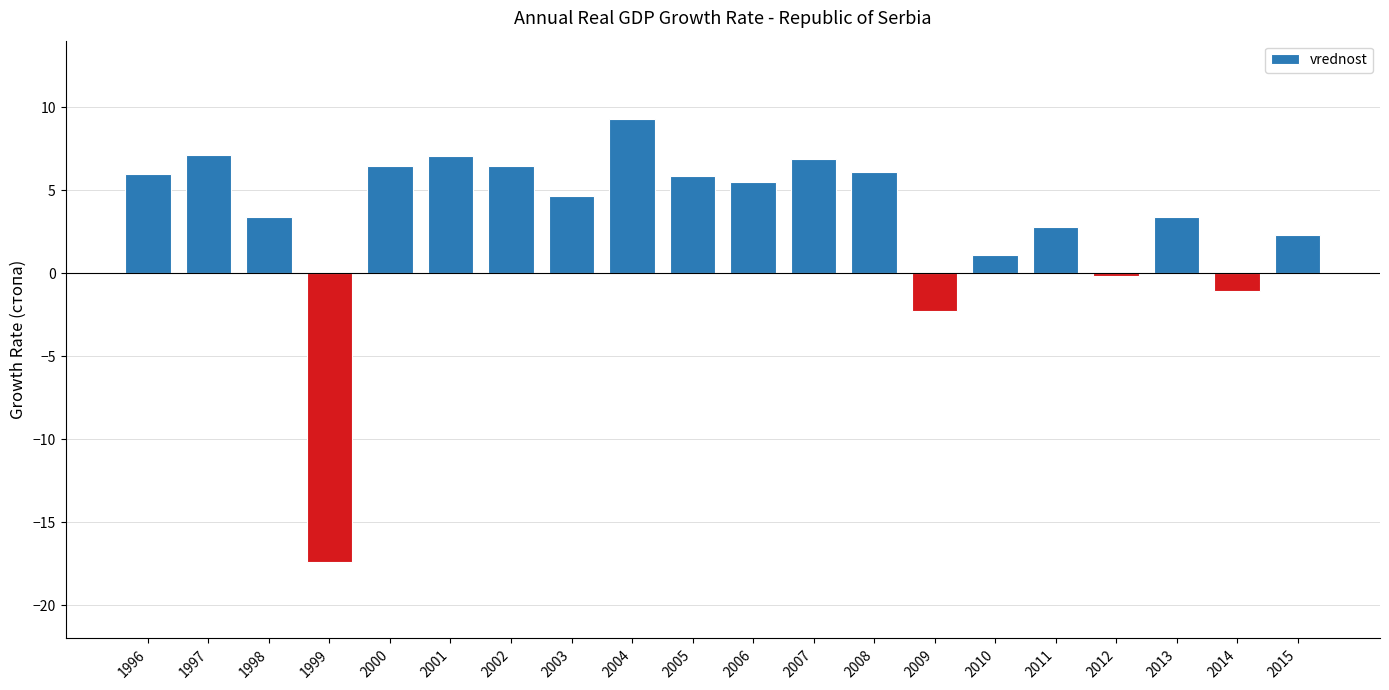

What is the smallest value displayed?

-17.4